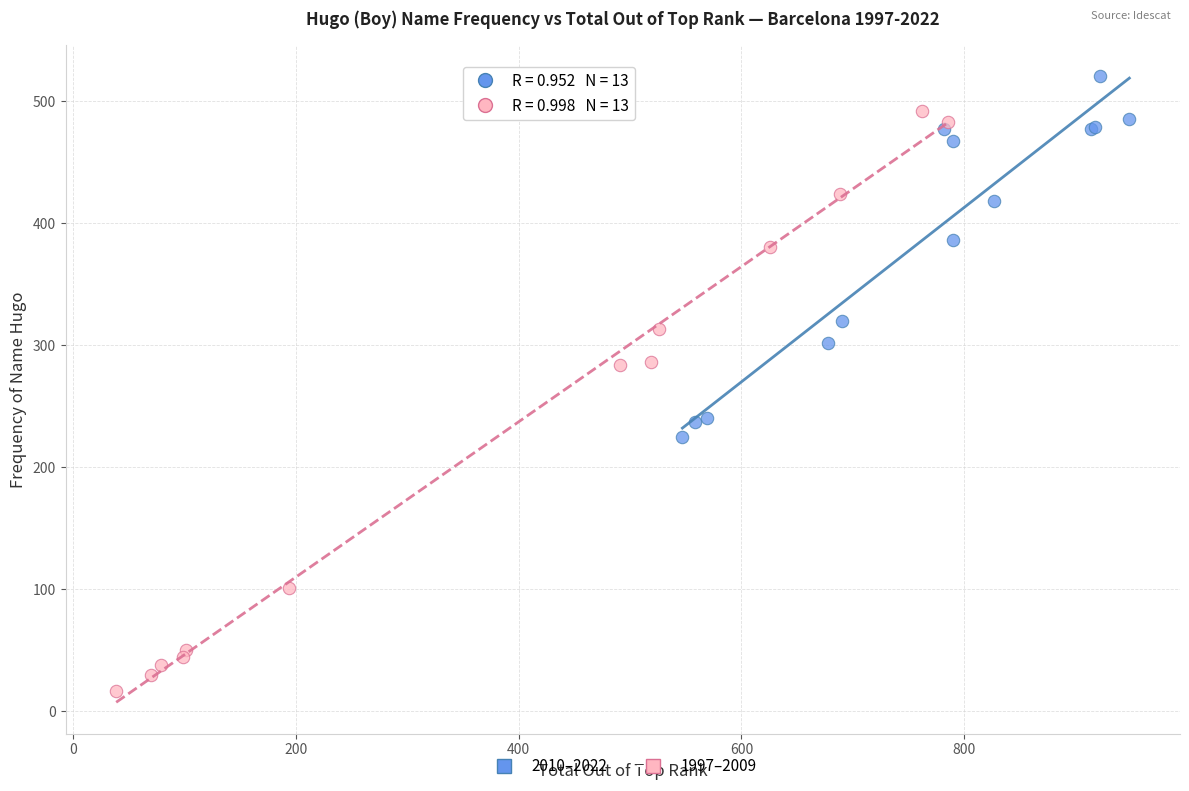

Which series reaches the maximum Y coordinate?

2010–2022